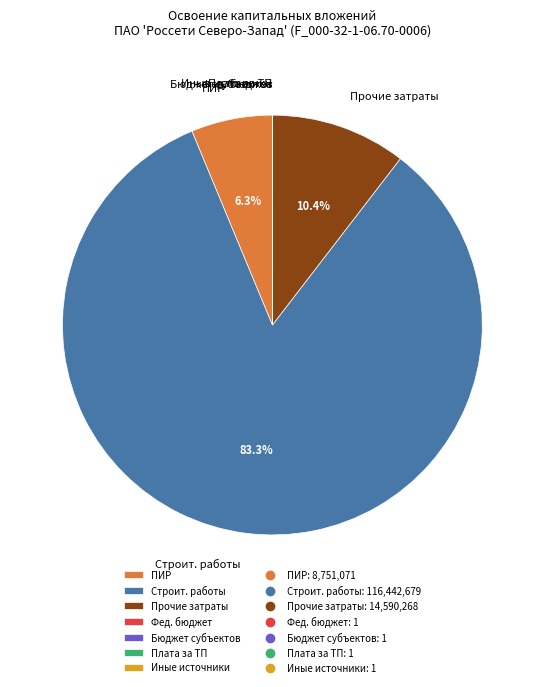

Does any single category account for the majority?

Yes